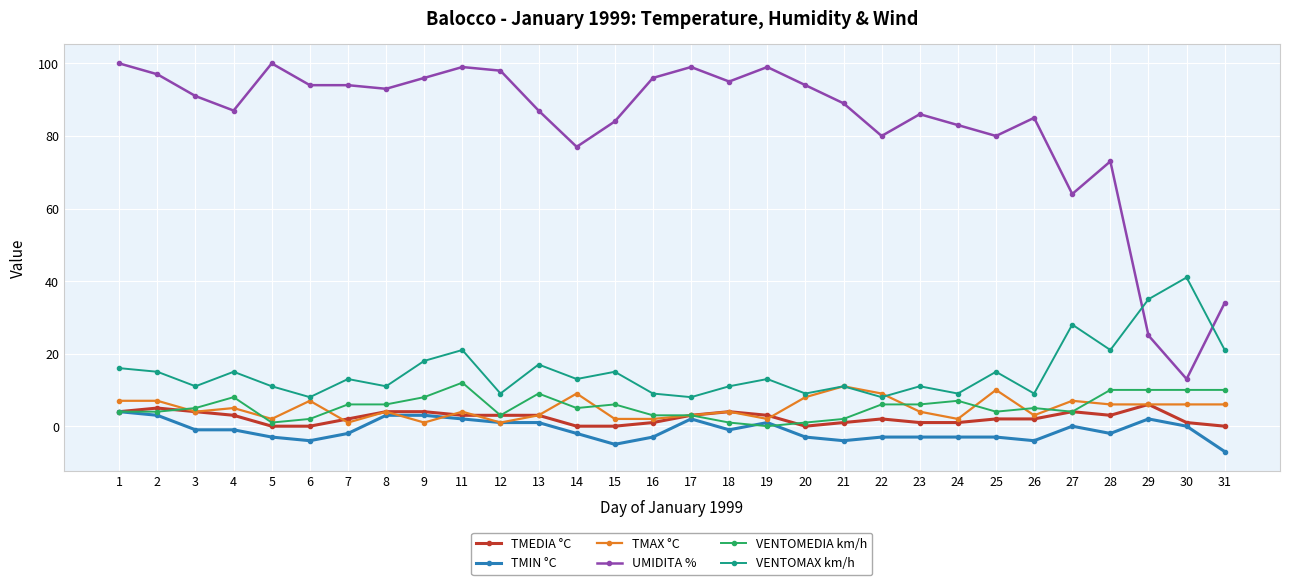

Reading left to right, what are all the values shown in this chart?

TMEDIA °C: 1=4	2=5	3=4	4=3	5=0	6=0	7=2	8=4	9=4	11=3	12=3	13=3	14=0	15=0	16=1	17=3	18=4	19=3	20=0	21=1	22=2	23=1	24=1	25=2	26=2	27=4	28=3	29=6	30=1	31=0
TMIN °C: 1=4	2=3	3=-1	4=-1	5=-3	6=-4	7=-2	8=3	9=3	11=2	12=1	13=1	14=-2	15=-5	16=-3	17=2	18=-1	19=1	20=-3	21=-4	22=-3	23=-3	24=-3	25=-3	26=-4	27=0	28=-2	29=2	30=0	31=-7
TMAX °C: 1=7	2=7	3=4	4=5	5=2	6=7	7=1	8=4	9=1	11=4	12=1	13=3	14=9	15=2	16=2	17=3	18=4	19=2	20=8	21=11	22=9	23=4	24=2	25=10	26=3	27=7	28=6	29=6	30=6	31=6
UMIDITA %: 1=100	2=97	3=91	4=87	5=100	6=94	7=94	8=93	9=96	11=99	12=98	13=87	14=77	15=84	16=96	17=99	18=95	19=99	20=94	21=89	22=80	23=86	24=83	25=80	26=85	27=64	28=73	29=25	30=13	31=34
VENTOMEDIA km/h: 1=4	2=4	3=5	4=8	5=1	6=2	7=6	8=6	9=8	11=12	12=3	13=9	14=5	15=6	16=3	17=3	18=1	19=0	20=1	21=2	22=6	23=6	24=7	25=4	26=5	27=4	28=10	29=10	30=10	31=10
VENTOMAX km/h: 1=16	2=15	3=11	4=15	5=11	6=8	7=13	8=11	9=18	11=21	12=9	13=17	14=13	15=15	16=9	17=8	18=11	19=13	20=9	21=11	22=8	23=11	24=9	25=15	26=9	27=28	28=21	29=35	30=41	31=21